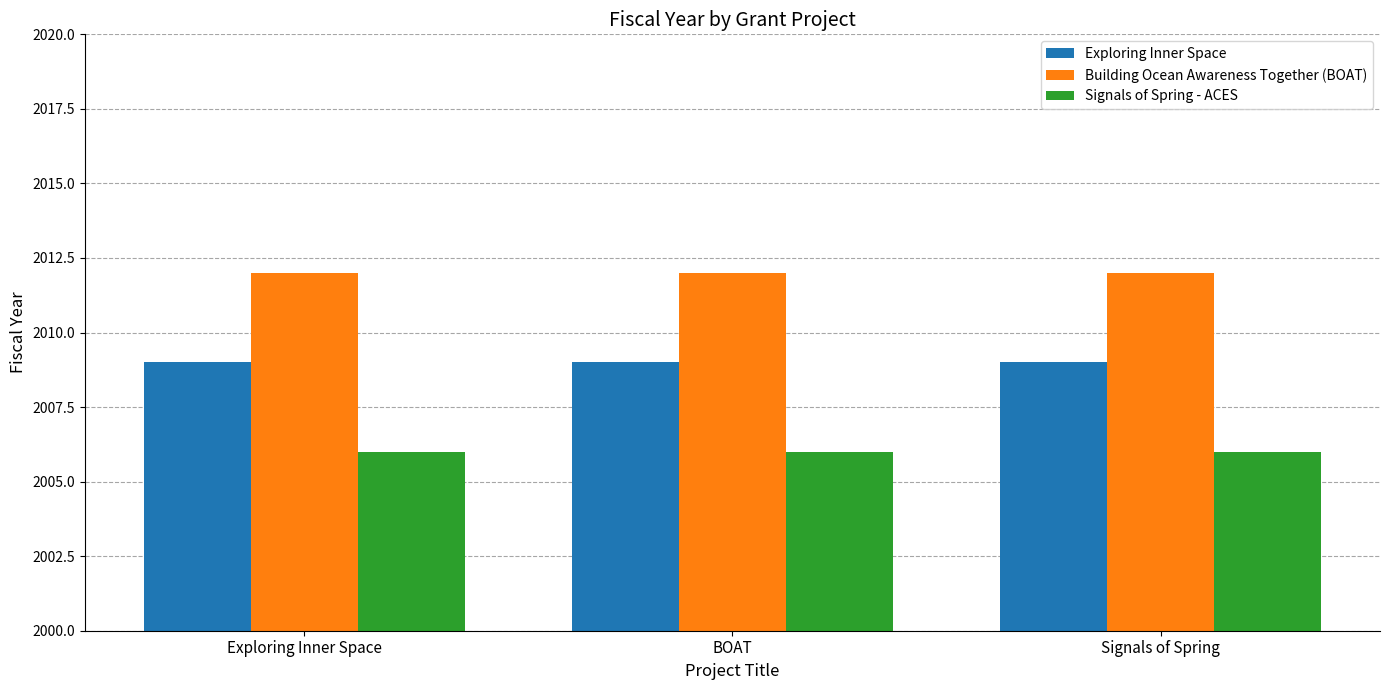

What is the difference between the highest and lowest values at Exploring Inner Space?

6